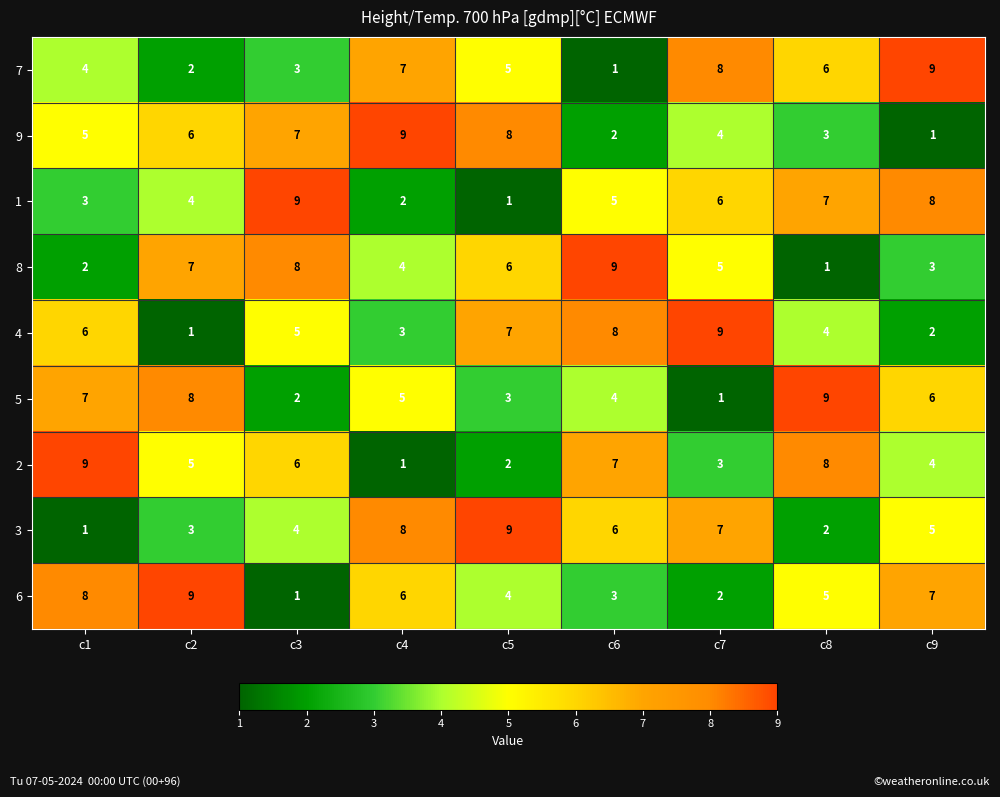

The 9 series shows 3 at c8. True or false?

True